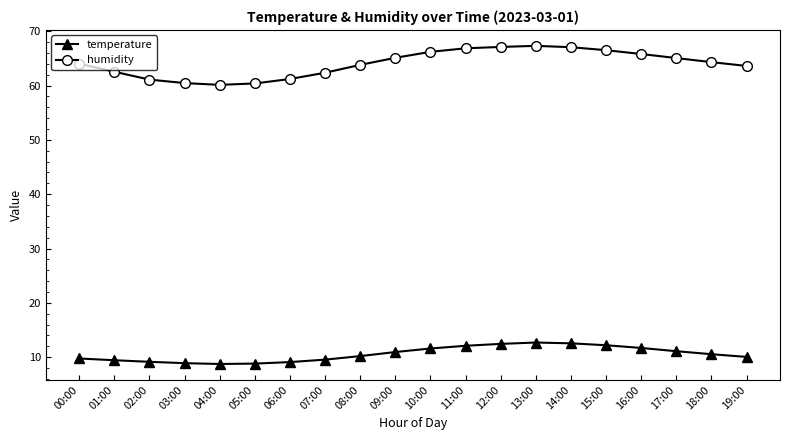

True or false: humidity and temperature intersect in this chart.

False